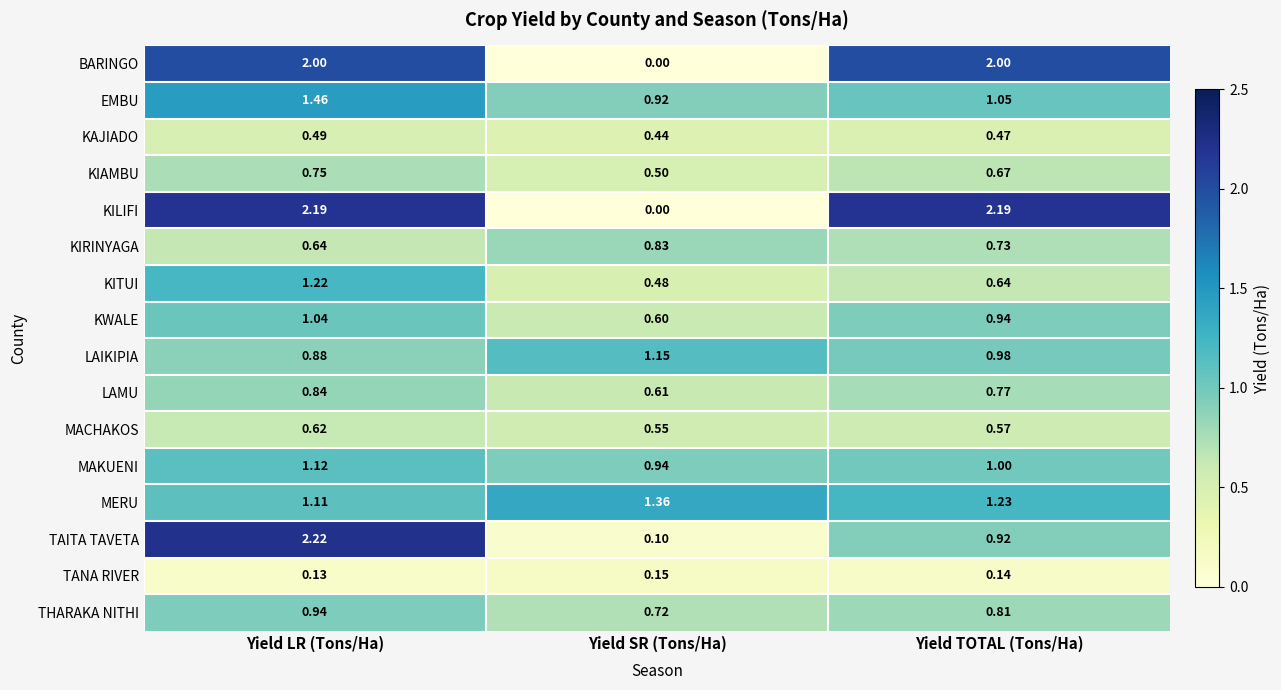

Where is EMBU nearest to the value 1?

Yield TOTAL (Tons/Ha)